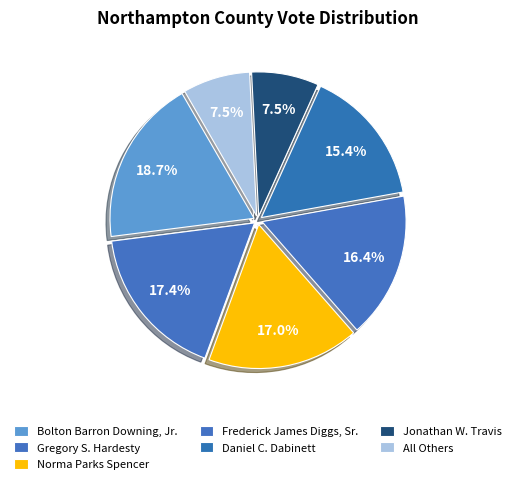

How many segments does this pie chart have?

7